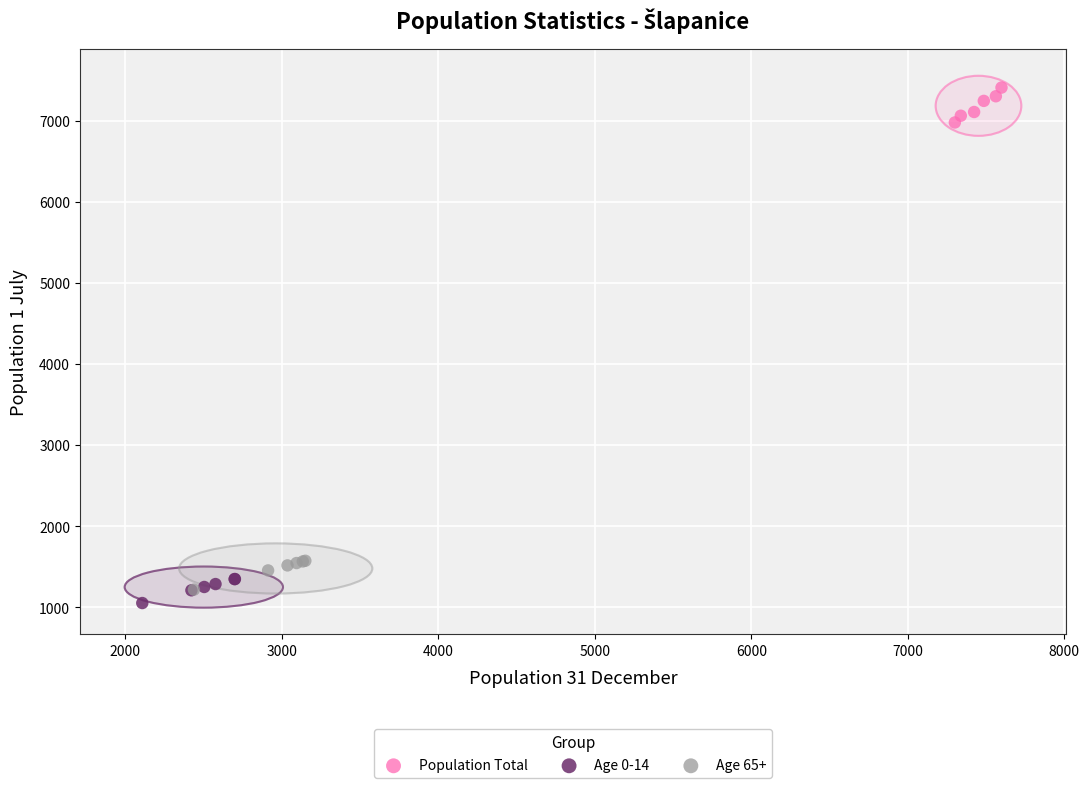

Which series reaches the minimum Y coordinate?

Age 0-14